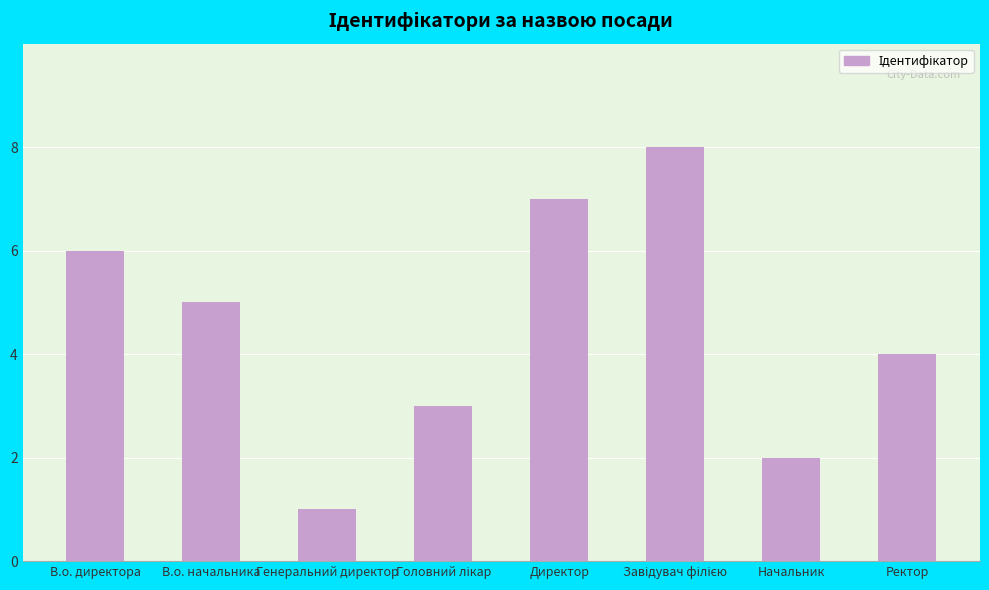

What is the value of the 2nd bar from the left?

5